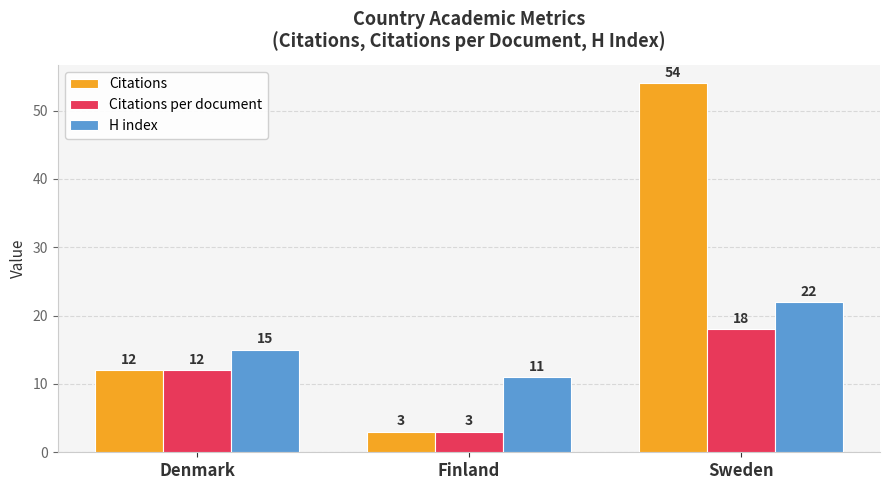

What is the approximate value of Citations per document at Sweden, to the nearest 10?

20